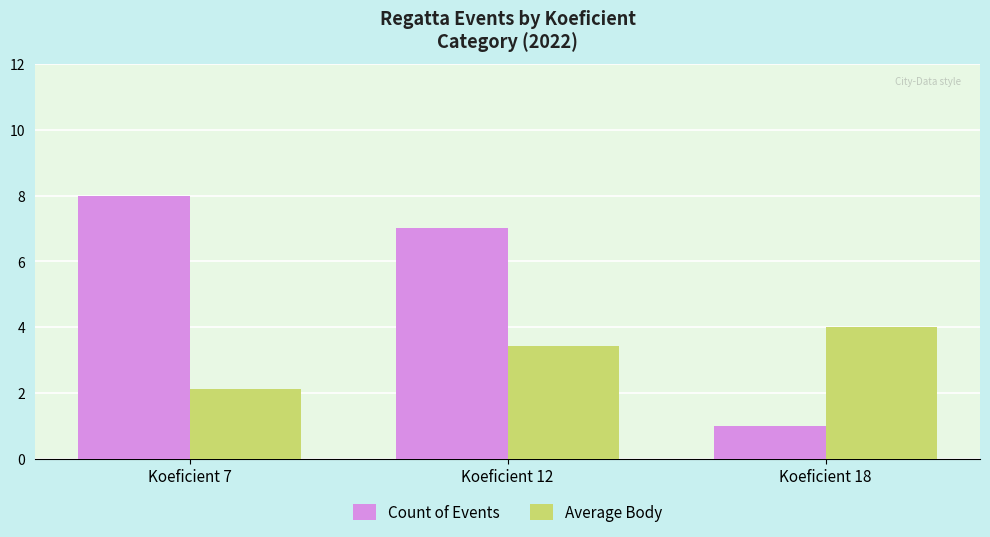

How many series are shown in this chart?

2